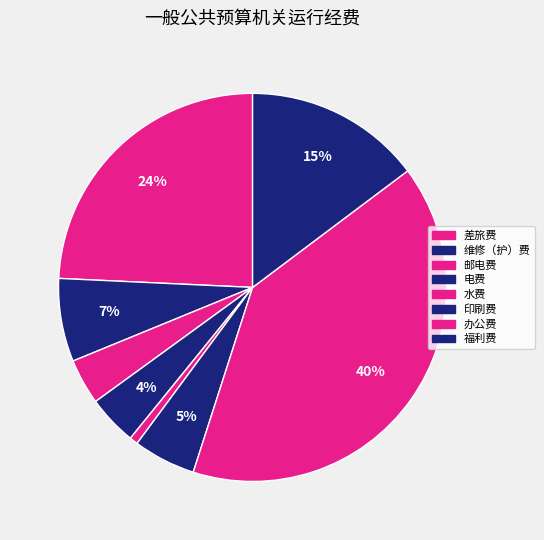

Does 维修（护）费 represent more than half of the total?

No